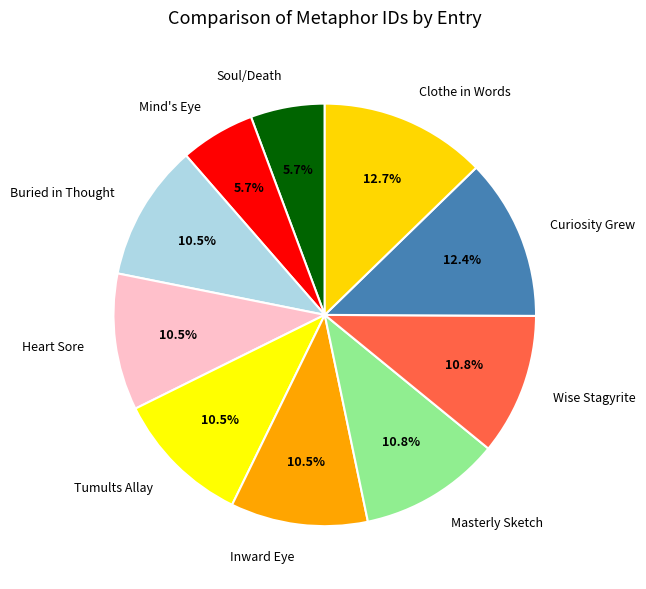

How many segments does this pie chart have?

10